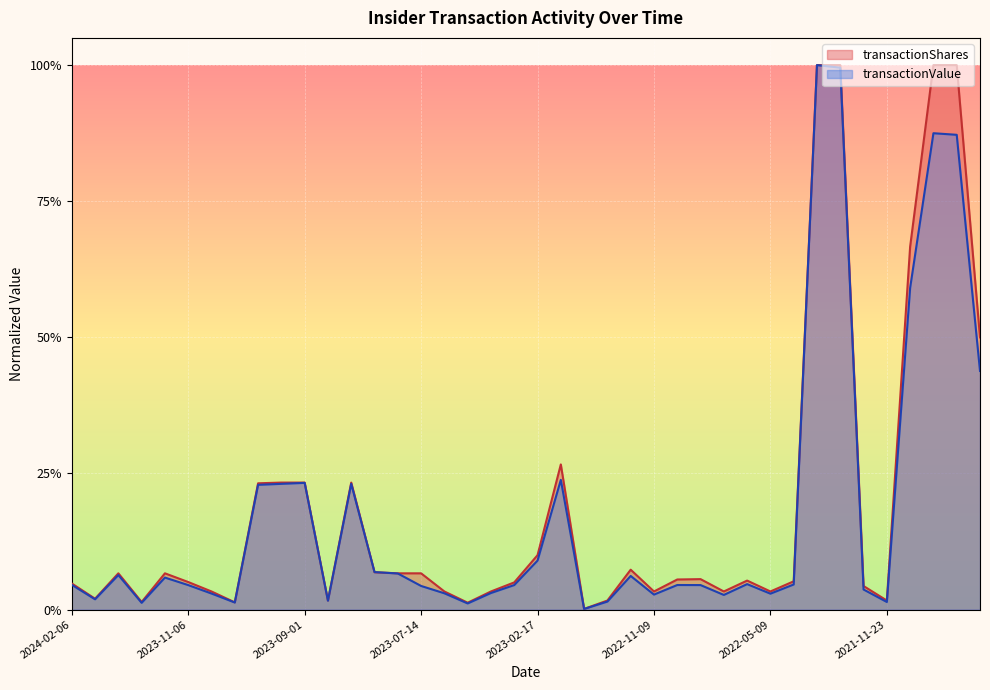

What is the label of the 34th point from the right?

2023-11-06